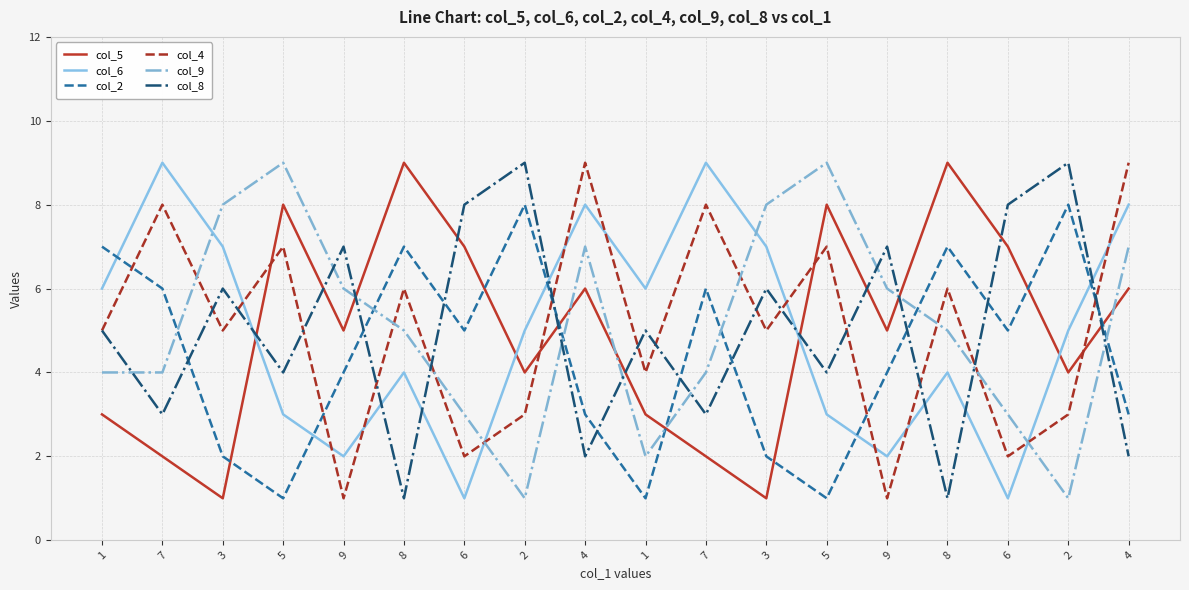

Which series has the largest range (max minus min)?

col_5